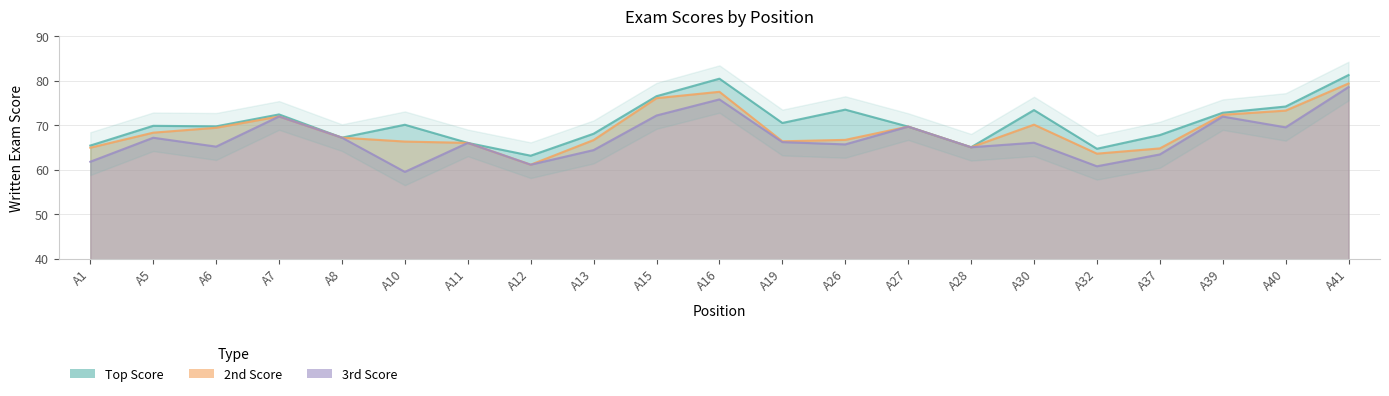

How many values in the Top Score series are below 69?

8